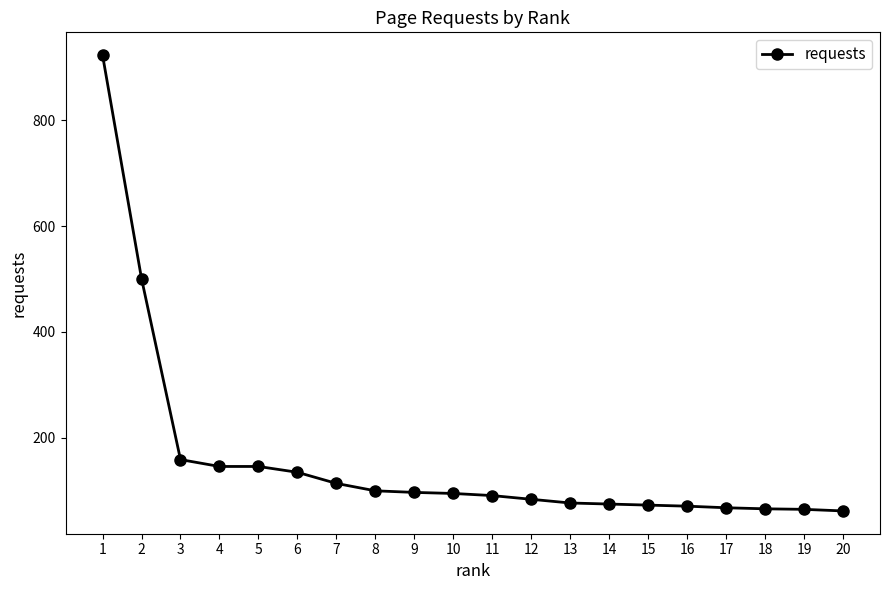

What is the difference between the values at 16 and 10?

24